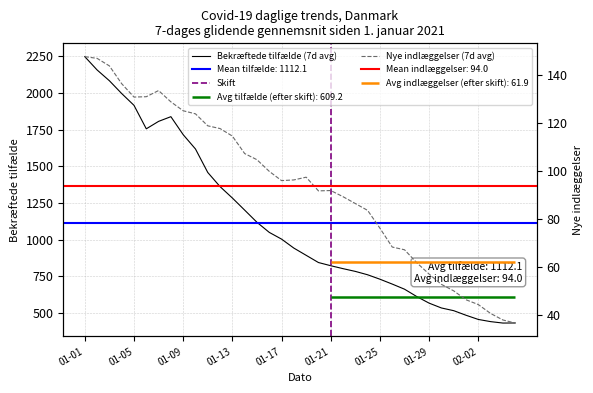

What is the total value across all series at 2021-01-23?

870.7